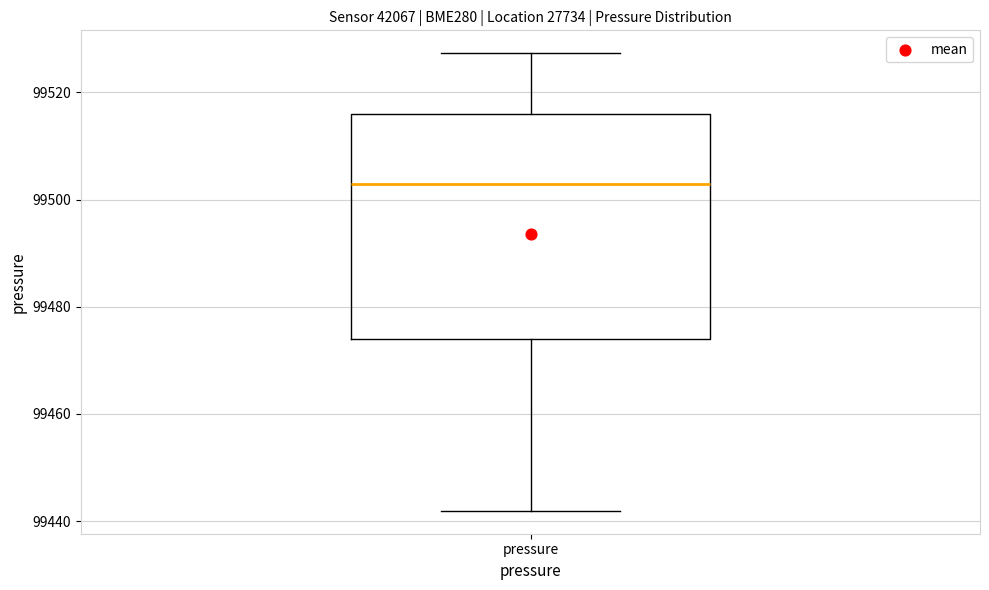

Transcribe this box plot: give where the median line is, the range the box spans, and where the two whiskers end, as read against the y-axis. The values are not printed on the chart, so give them approximately, as read against the axis.

median 99502, box 99474 to 99516, whiskers 99442 to 99528